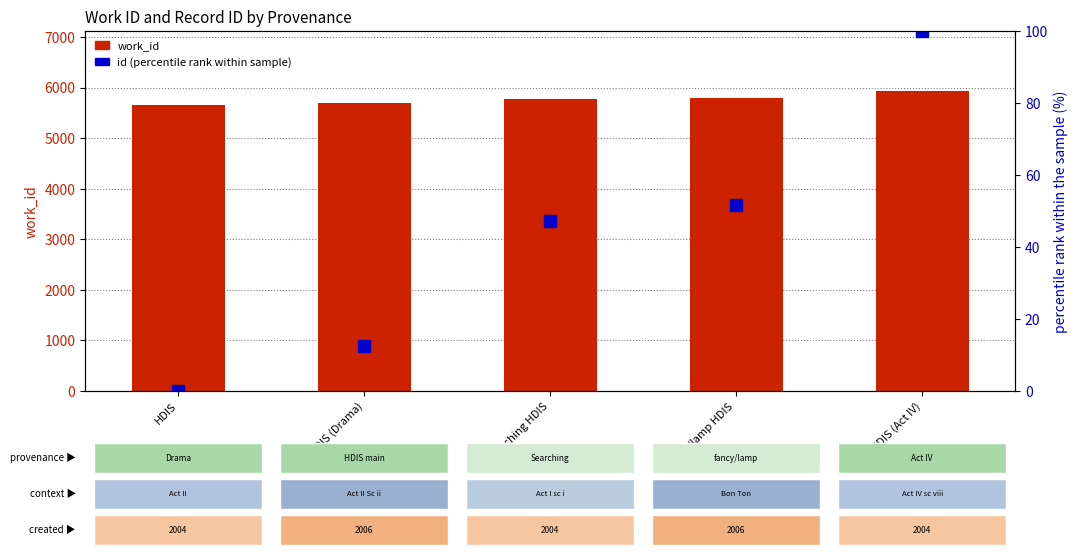

List the series in order of their overall mean, lowest first.

id (percentile rank within sample), work_id